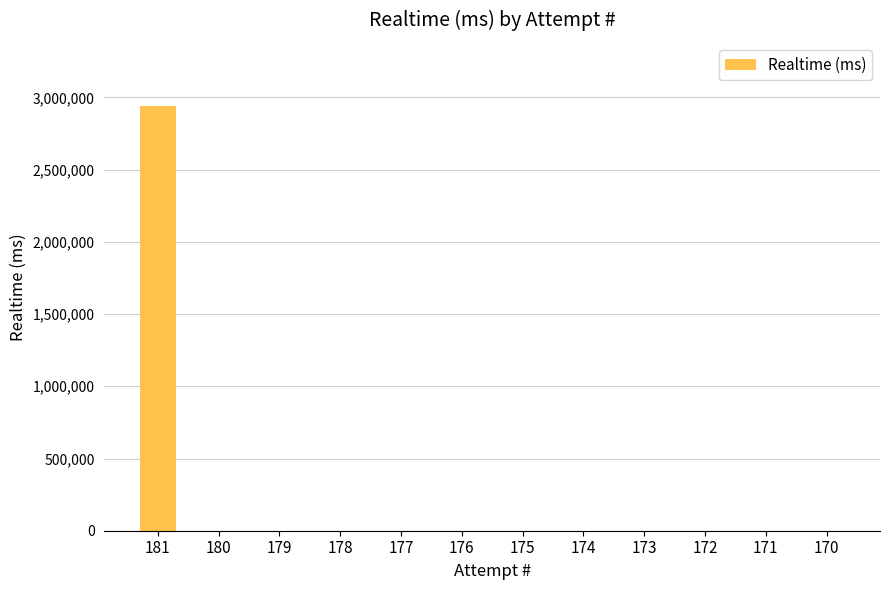

What is the maximum value shown in the chart?

2937299